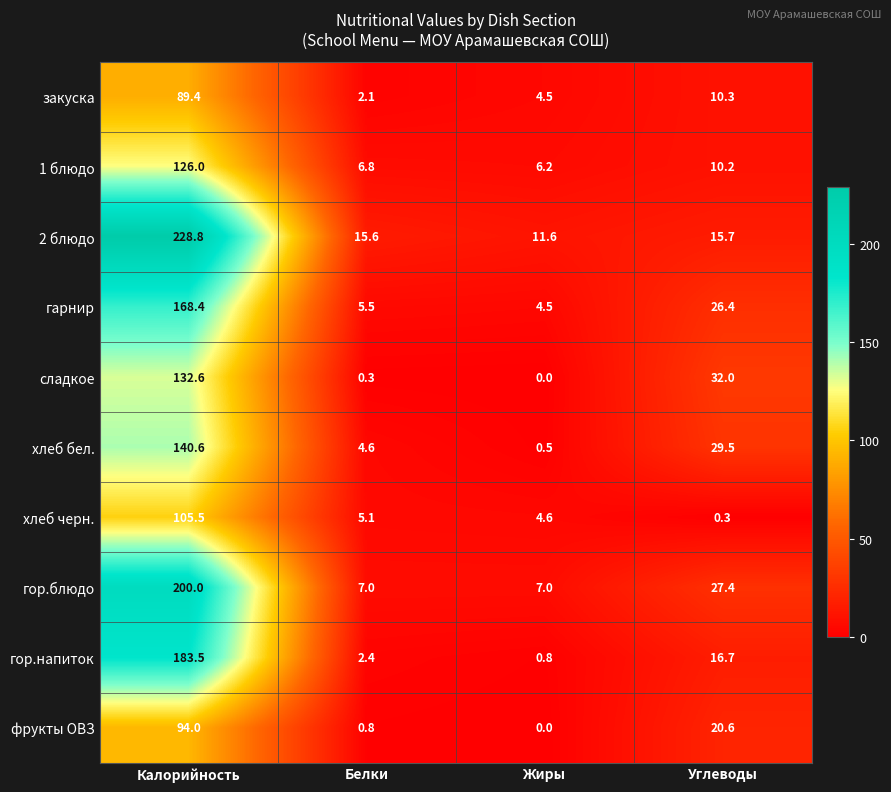

What is the difference between the 2 блюдо values at Калорийность and Жиры?

217.2